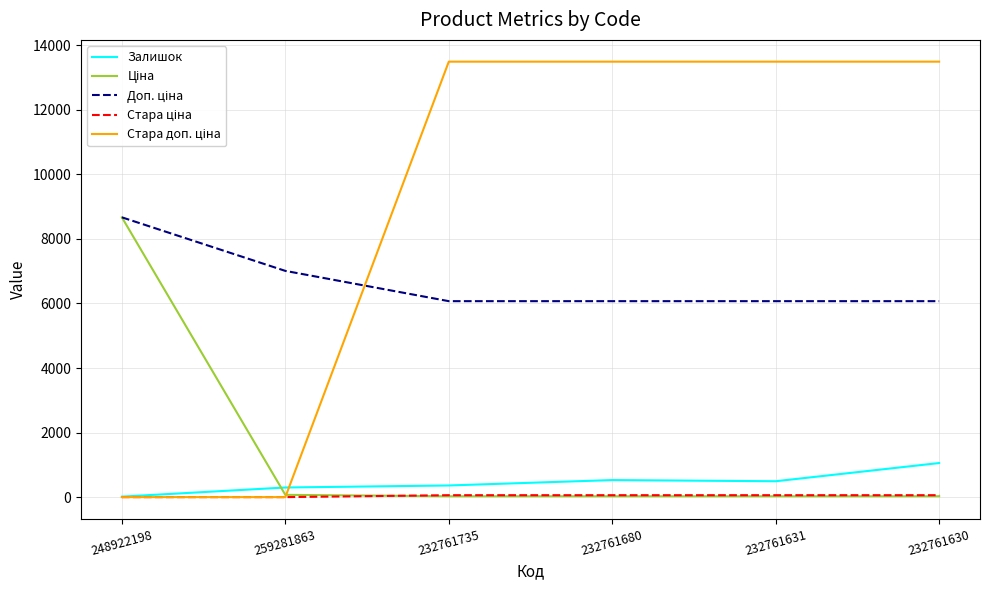

Is it true that Залишок equals 528.0 at 232761680?

True